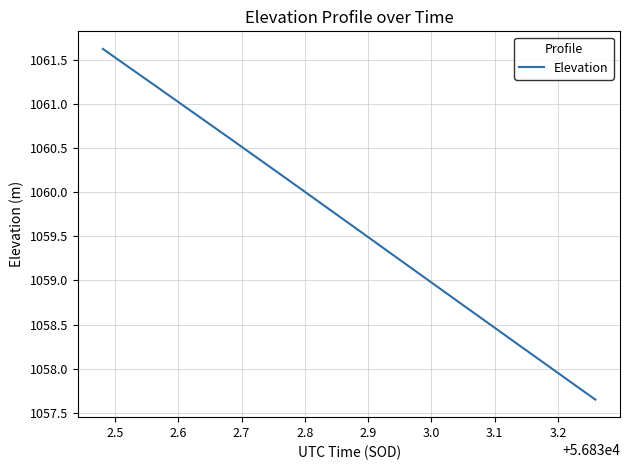

What is the difference between the maximum and minimum values?

4.0